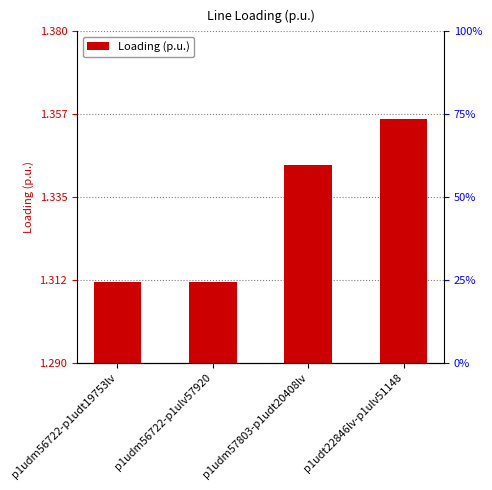

What is the greatest value displayed?

1.4